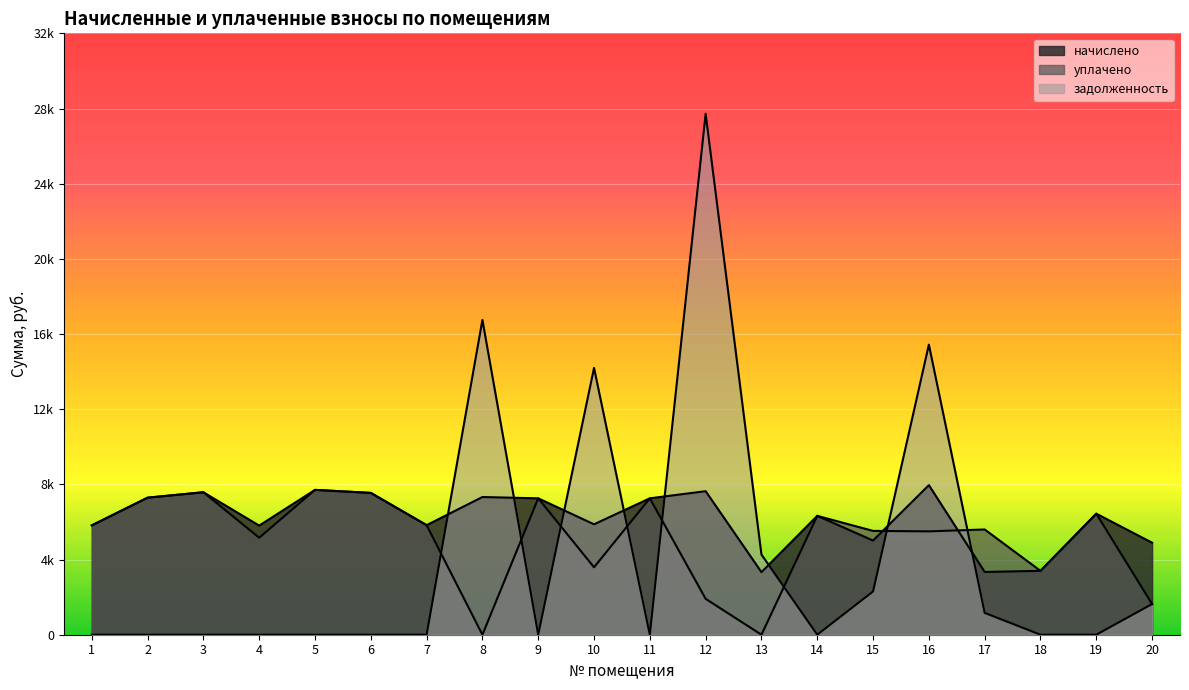

At which label does начислено first exceed 6439?

2